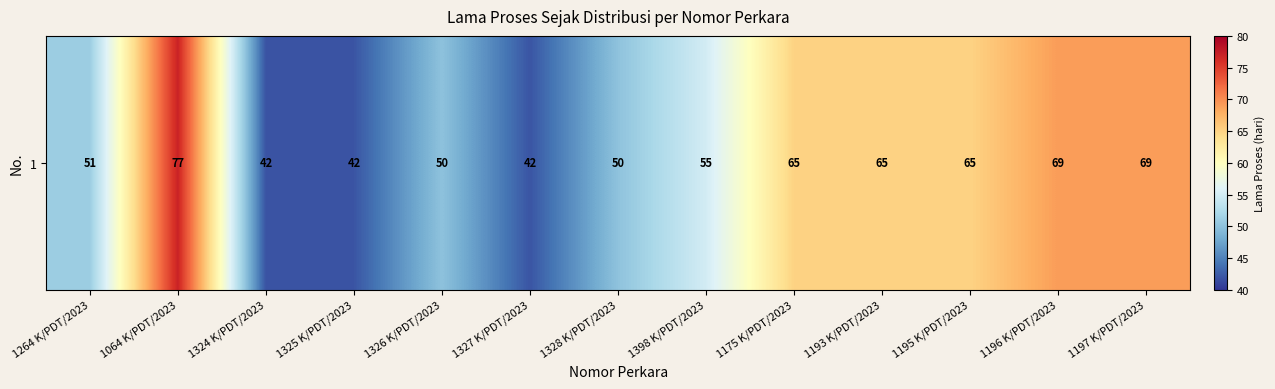

True or false: the data shows 55 at 1398 K/PDT/2023.

True